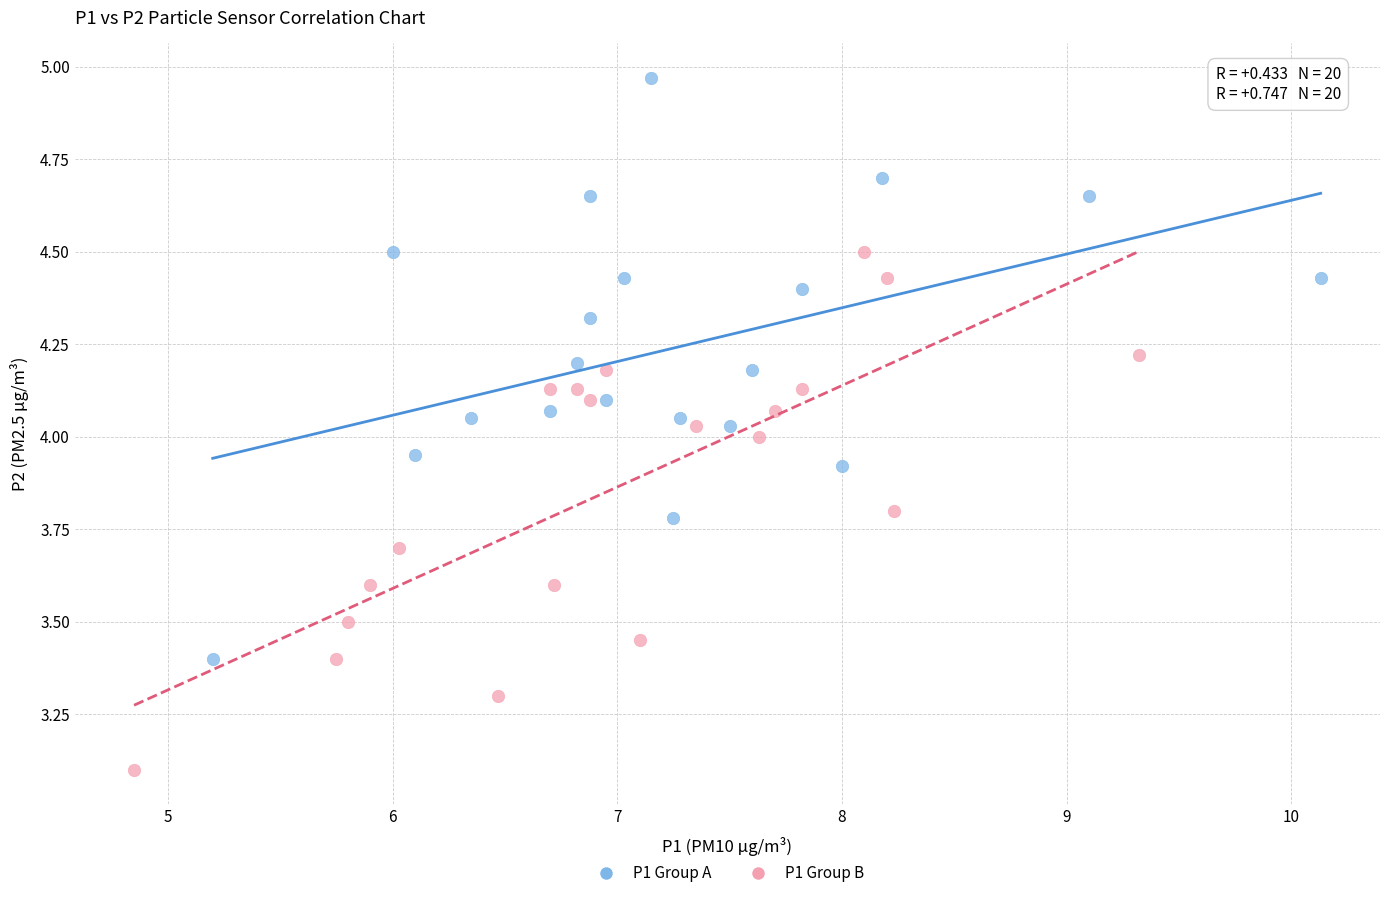

Which series contains the lowest Y value?

P1 Group B